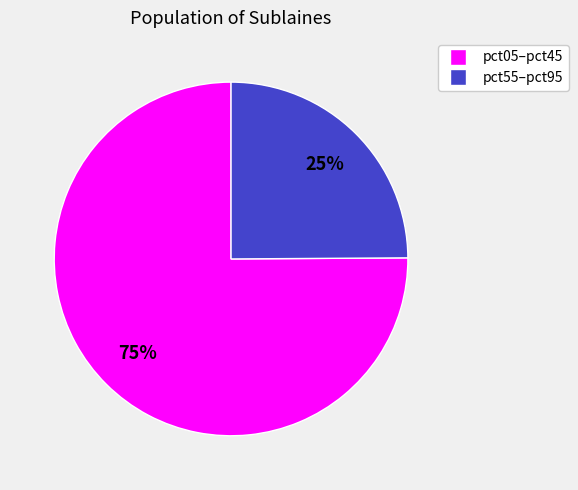

Count the number of slices in the pie.

2